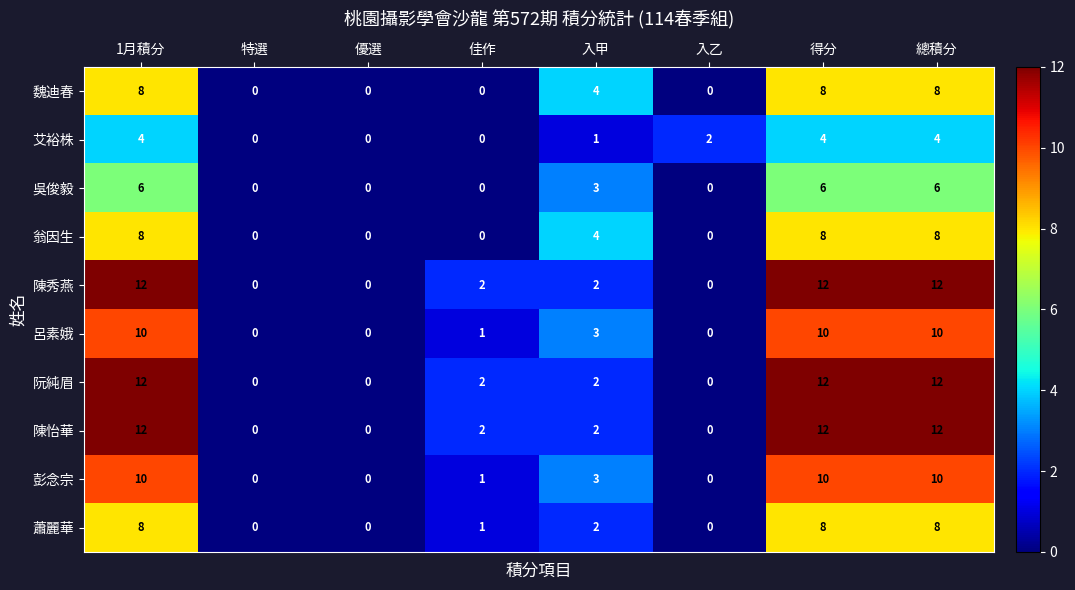

At which label is 彭念宗 closest to 5?

入甲